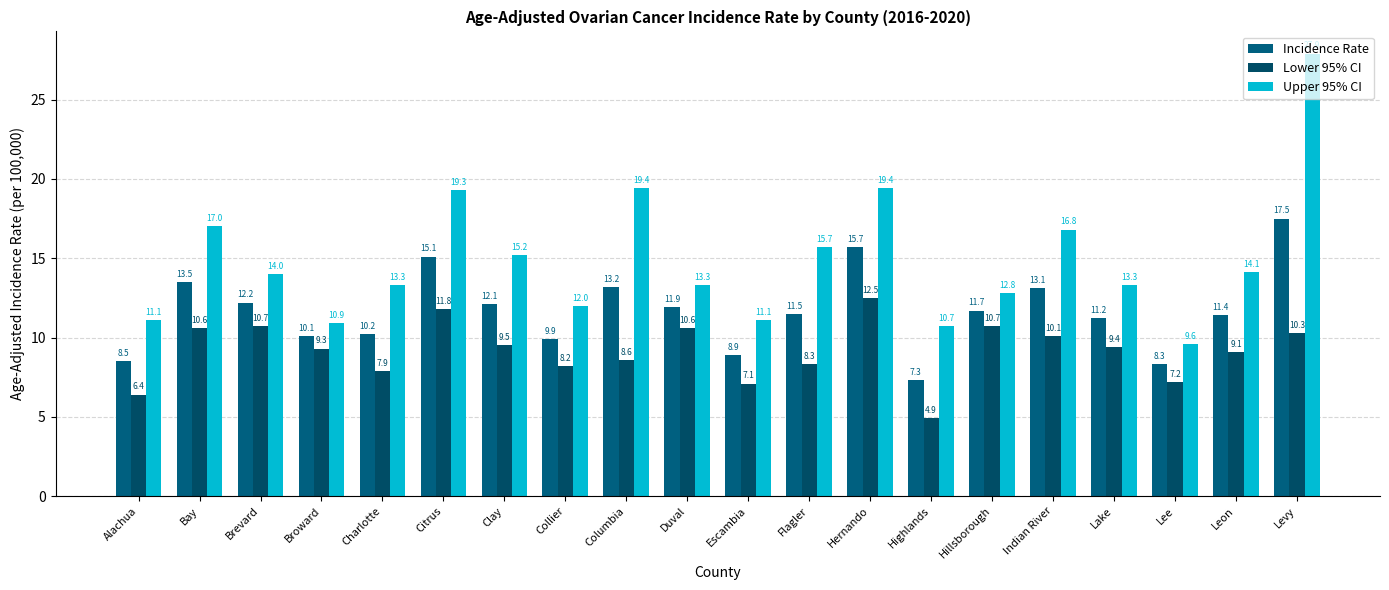

At which label does Upper 95% CI first exceed 14?

Bay